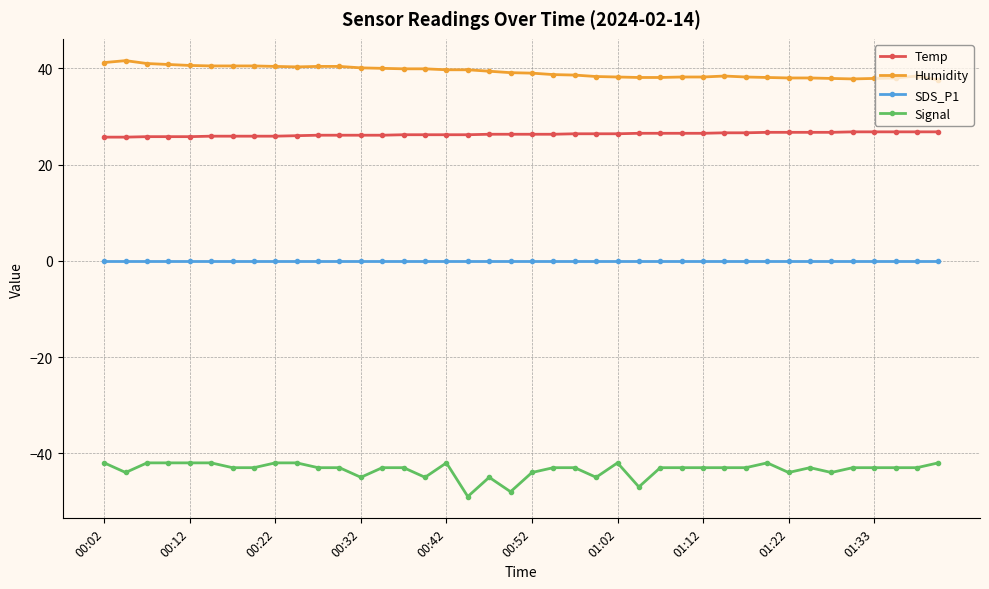

How many categories are shown in the chart?

40